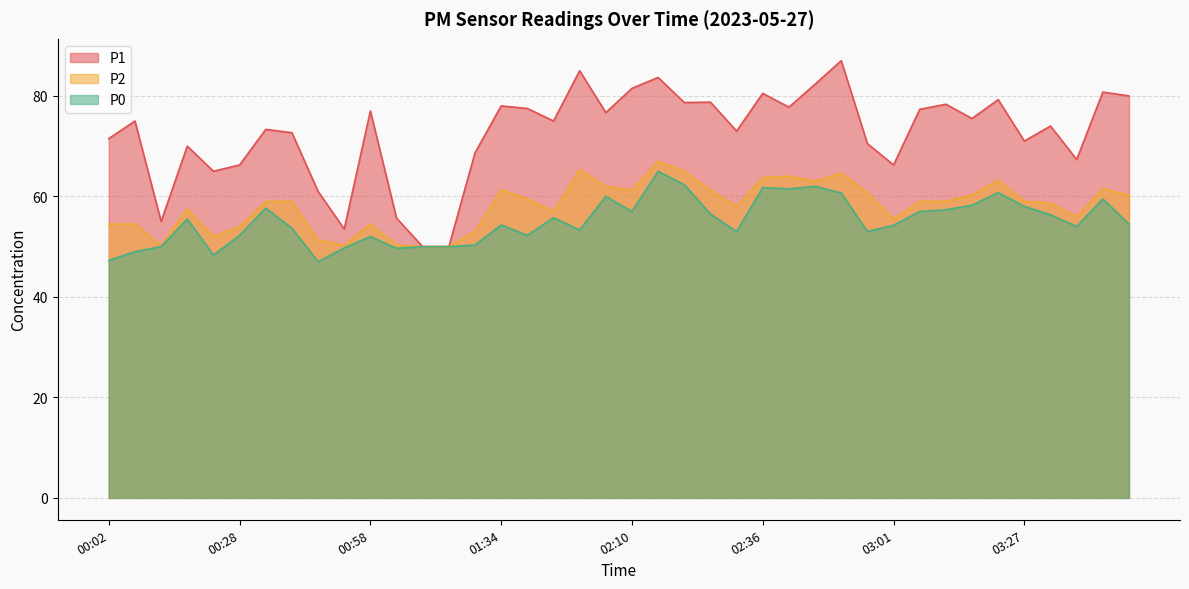

Reading left to right, transcribe all the data shown in this chart.

P1: 00:02=71.5	00:07=75.0	00:12=55.0	00:17=70.0	00:22=65.0	00:28=66.2	00:33=73.3	00:38=72.7	00:48=61.0	00:53=53.5	00:58=77.0	01:03=55.7	01:14=50.0	01:19=50.0	01:24=68.7	01:34=78.0	01:40=77.5	01:50=75.0	01:55=85.0	02:00=76.7	02:10=81.5	02:15=83.7	02:20=78.7	02:25=78.8	02:31=73.0	02:36=80.5	02:41=77.8	02:46=82.3	02:51=87.0	02:56=70.5	03:01=66.2	03:06=77.3	03:11=78.3	03:16=75.5	03:22=79.2	03:27=71.0	03:32=74.0	03:37=67.3	03:42=80.8	03:47=80.0
P2: 00:02=54.5	00:07=54.5	00:12=50.2	00:17=57.5	00:22=52.0	00:28=54.0	00:33=59.0	00:38=59.0	00:48=51.3	00:53=50.2	00:58=54.5	01:03=50.3	01:14=50.0	01:19=50.0	01:24=53.0	01:34=61.3	01:40=59.5	01:50=57.0	01:55=65.3	02:00=62.0	02:10=61.2	02:15=67.0	02:20=65.0	02:25=61.2	02:31=58.0	02:36=63.8	02:41=64.0	02:46=63.0	02:51=64.7	02:56=60.8	03:01=55.5	03:06=59.0	03:11=59.0	03:16=60.2	03:22=63.2	03:27=59.0	03:32=58.7	03:37=56.0	03:42=61.5	03:47=60.2
P0: 00:02=47.2	00:07=49.0	00:12=50.0	00:17=55.5	00:22=48.3	00:28=52.2	00:33=57.7	00:38=53.7	00:48=47.0	00:53=49.8	00:58=52.0	01:03=49.7	01:14=50.0	01:19=50.0	01:24=50.3	01:34=54.3	01:40=52.2	01:50=55.8	01:55=53.3	02:00=60.0	02:10=57.0	02:15=65.0	02:20=62.3	02:25=56.5	02:31=53.0	02:36=61.8	02:41=61.5	02:46=62.0	02:51=60.7	02:56=53.0	03:01=54.2	03:06=57.0	03:11=57.3	03:16=58.2	03:22=60.8	03:27=58.0	03:32=56.3	03:37=54.0	03:42=59.5	03:47=54.5